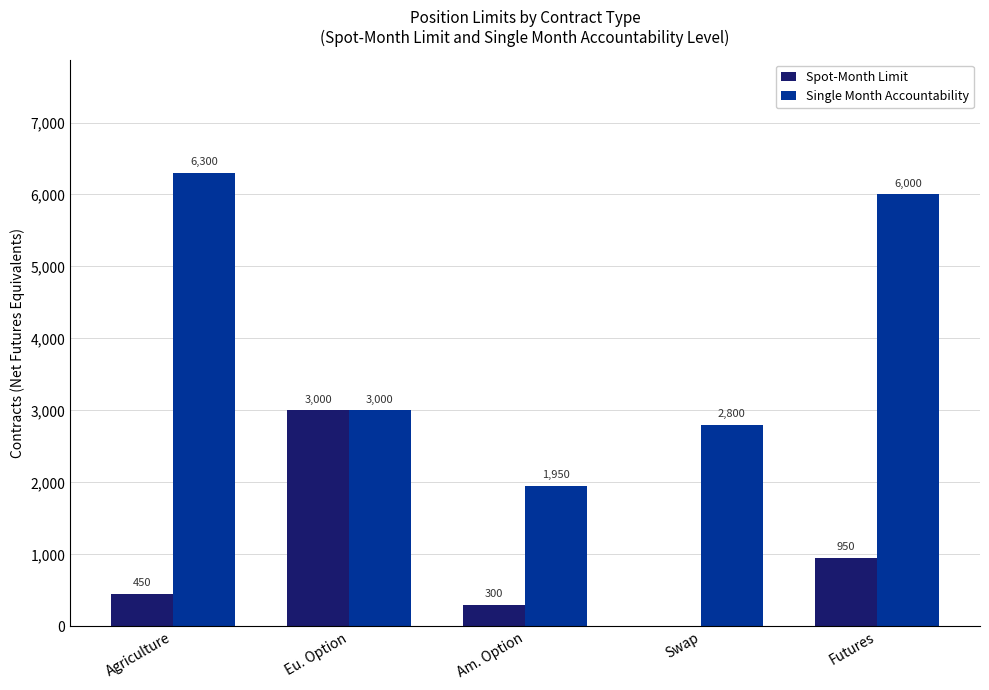

Are the bars horizontal?

No